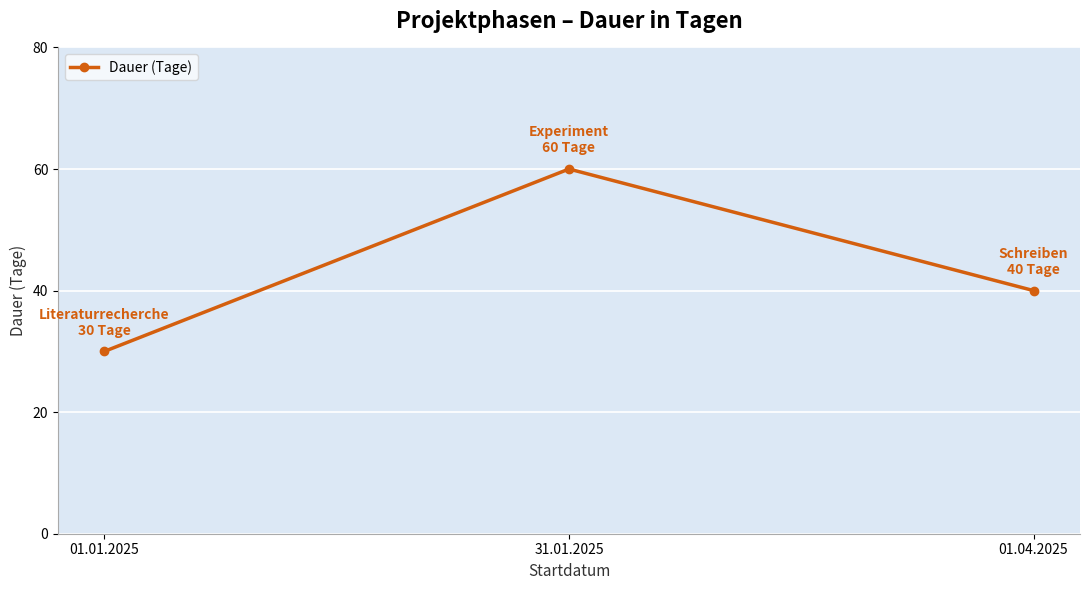

Rank the categories by value from highest to lowest.

31.01.2025, 01.04.2025, 01.01.2025